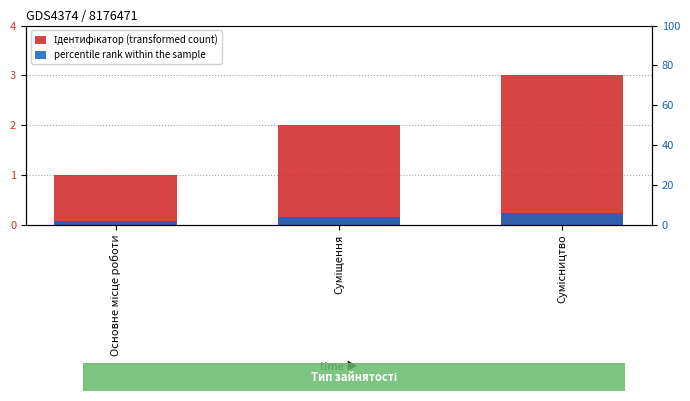

Reading right to left, extract all data points from this chart.

Ідентифікатор (transformed count): 3.0	2.0	1.0
percentile rank within the sample: 0.2	0.2	0.1